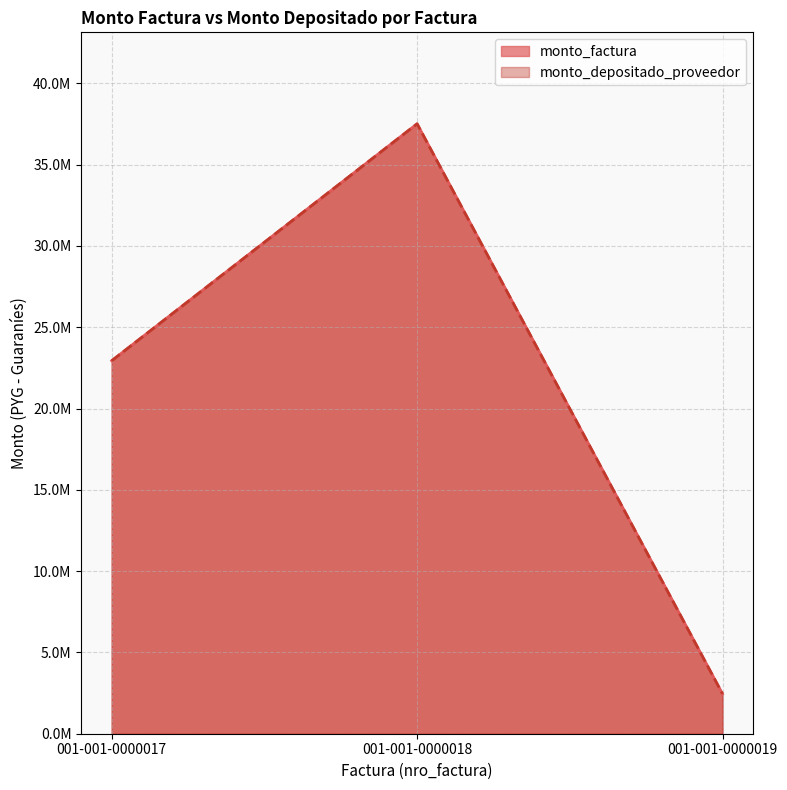

List the series in order of their peak value, highest first.

monto_factura, monto_depositado_proveedor